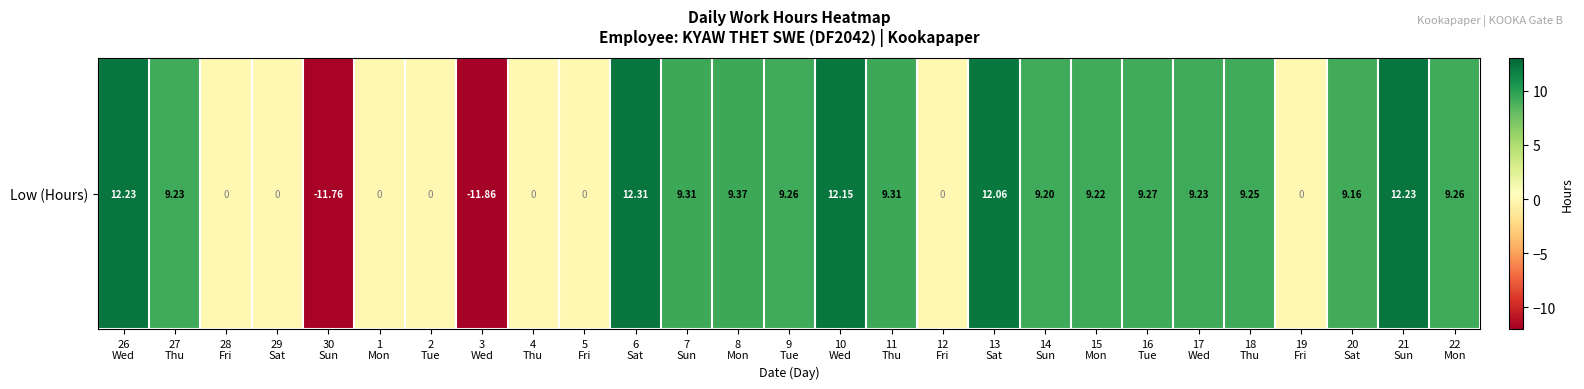

The value at 2
Tue is -7.4. True or false?

False